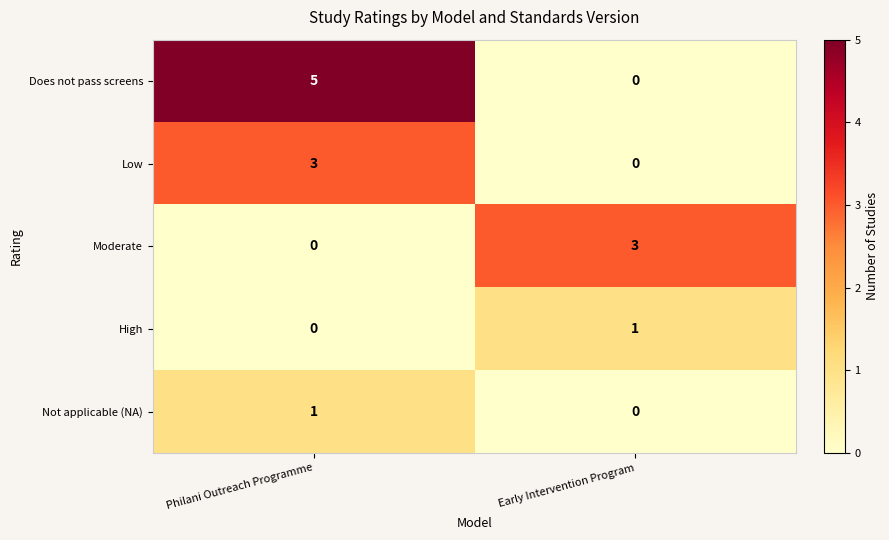

What is the maximum value shown in the chart?

5